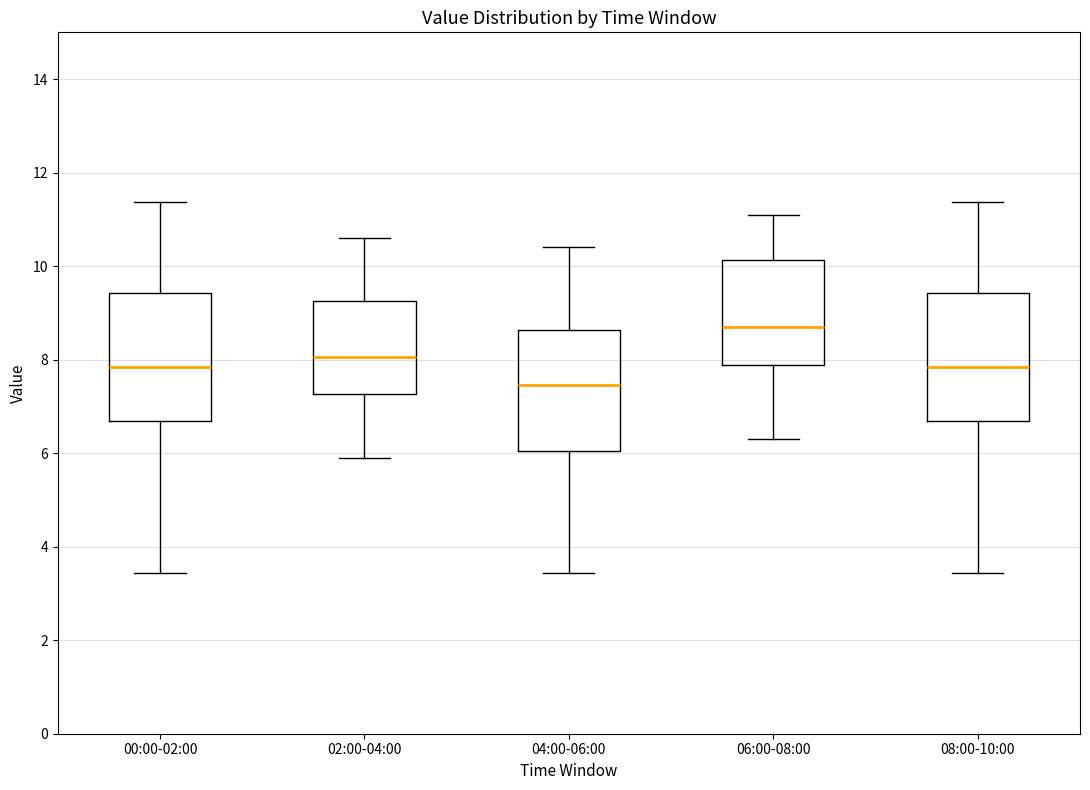

Where does the median line of the box for 04:00-06:00 sit on the y-axis? The values are not printed on the chart, so give them approximately, as read against the axis.

7.4